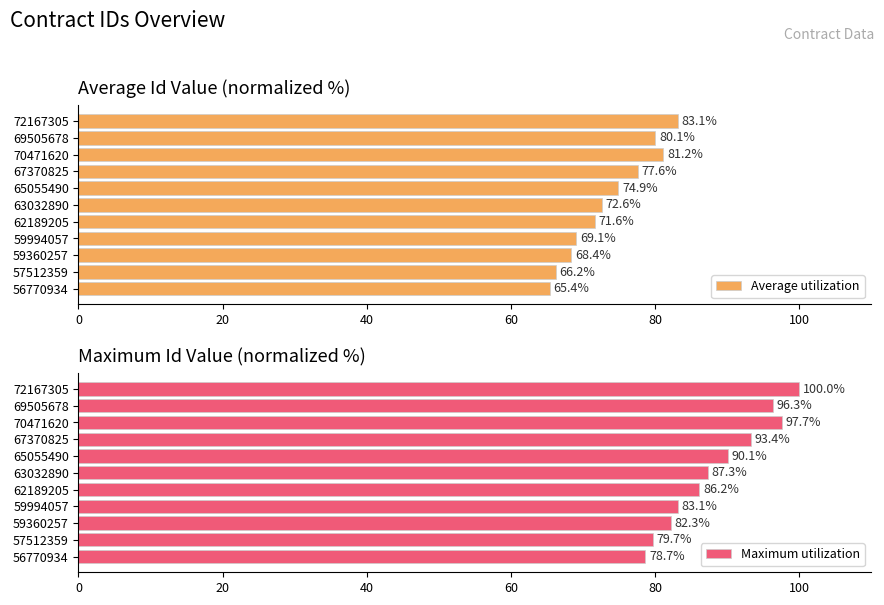

How many data points does each series have?

11